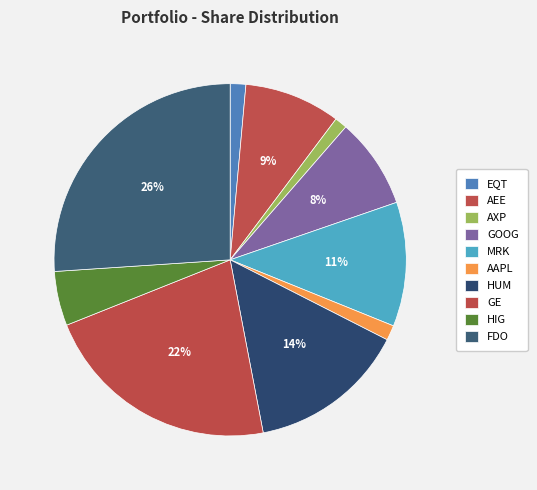

To the nearest percent, what is the combined percentage of MRK and FDO?

37%